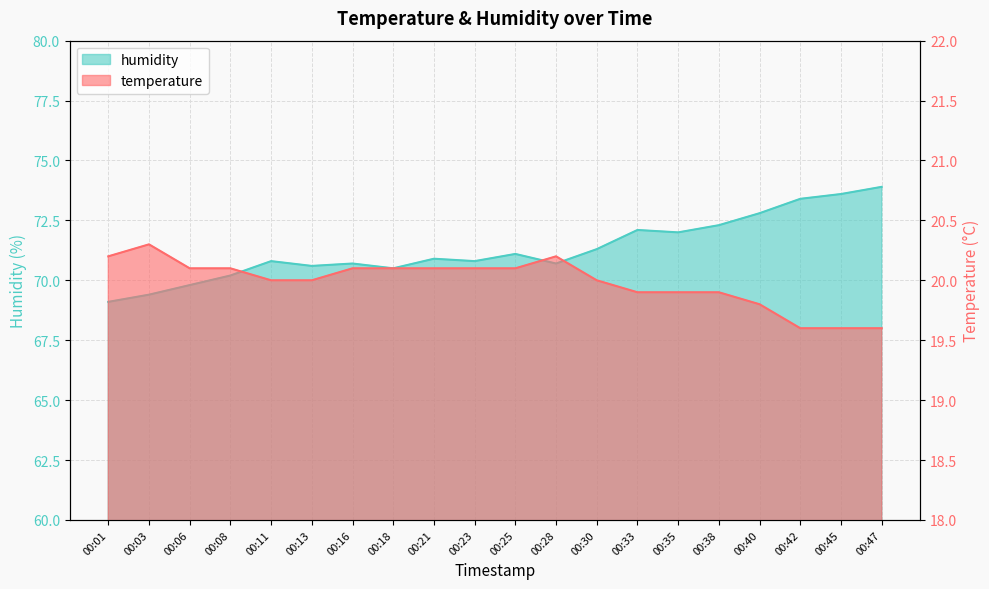

What is the maximum value shown in the chart?

73.9